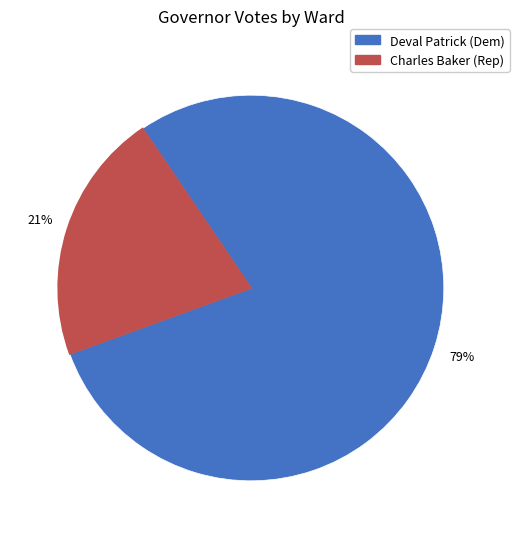

Is there a majority slice in this chart?

Yes